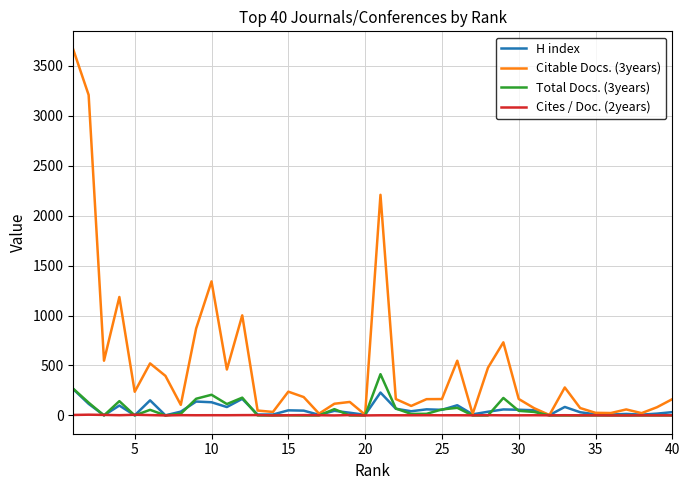

Which series has the largest total across all categories?

Citable Docs. (3years)